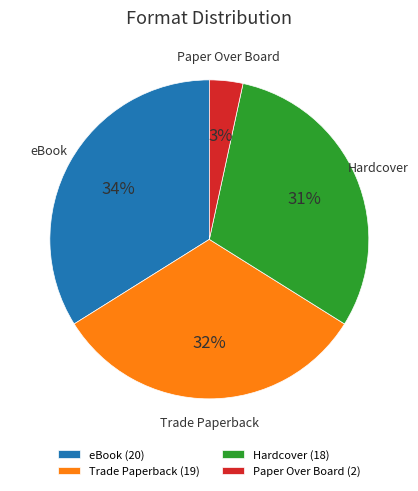

To the nearest percent, what portion does eBook represent?

34%